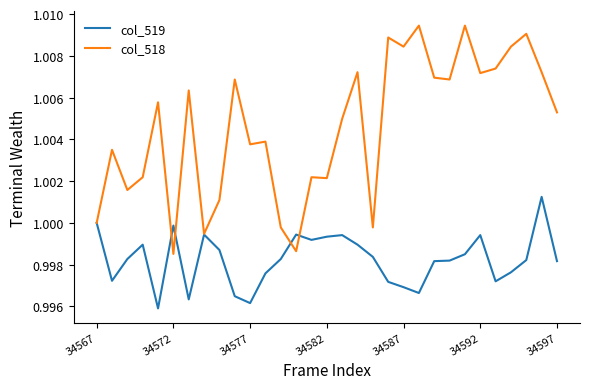

Which series has the largest total across all categories?

col_518